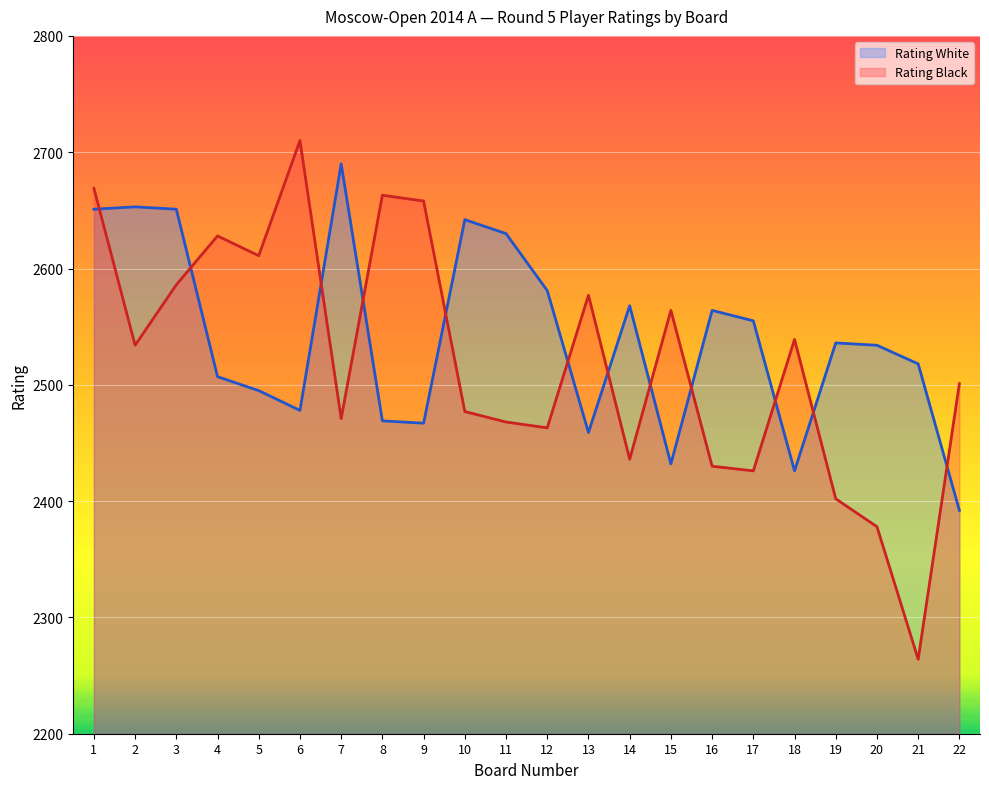

Where is the first local maximum for Rating White?

2